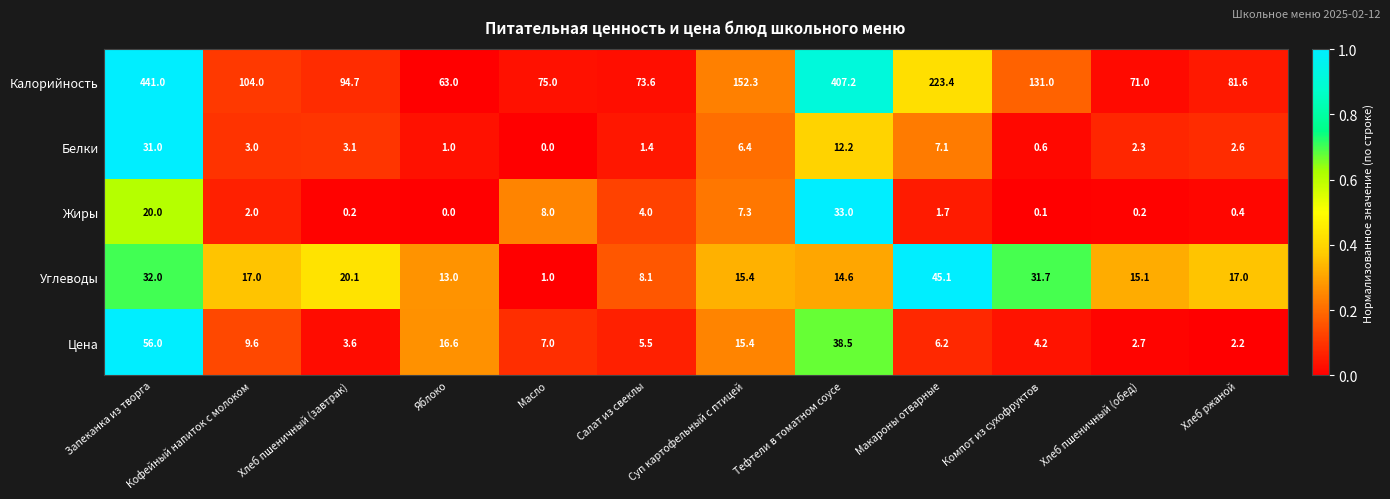

The Цена series shows 1.0 at Компот из сухофруктов. True or false?

False